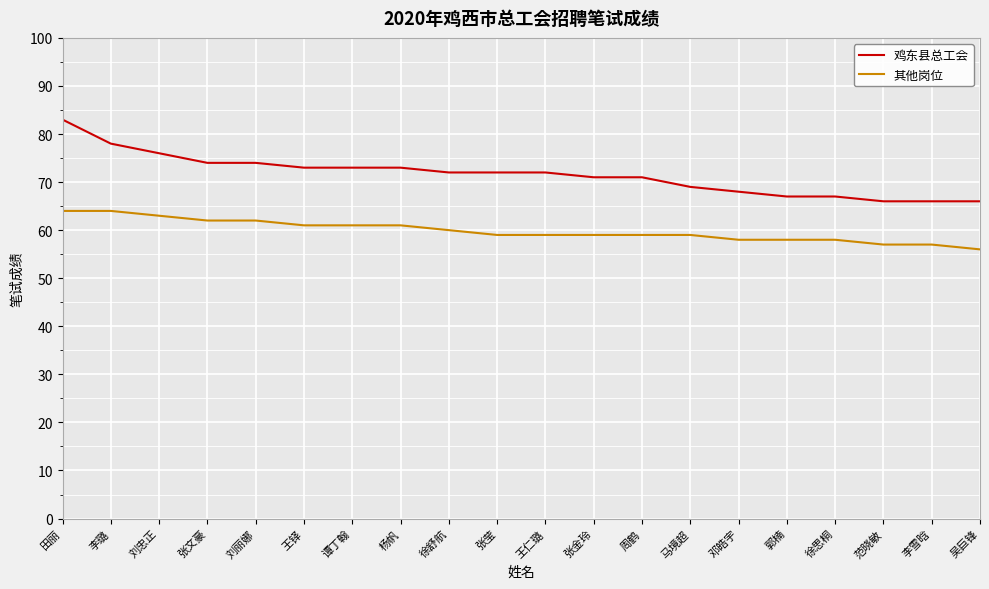

What is the highest value of the 其他岗位 series?

64